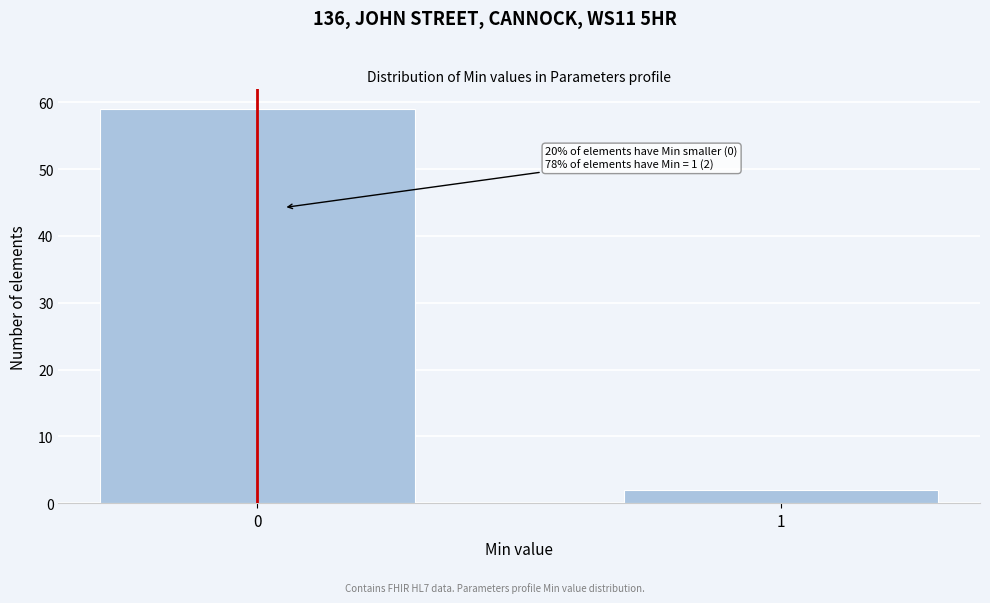

Reading left to right, extract all data points from this chart.

0=59	1=2